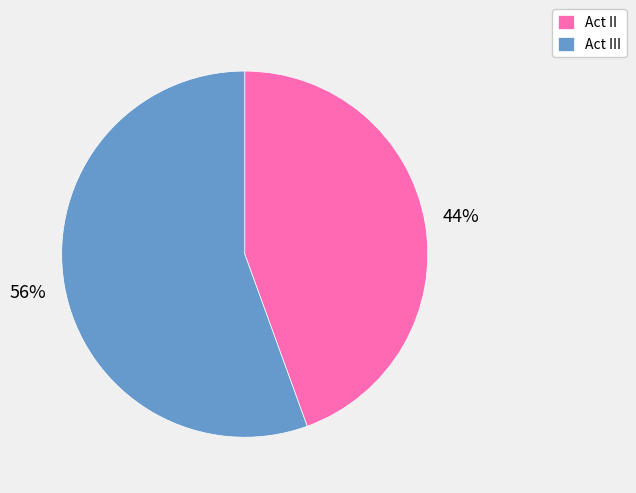

Which category has the smallest portion of the pie?

Act II